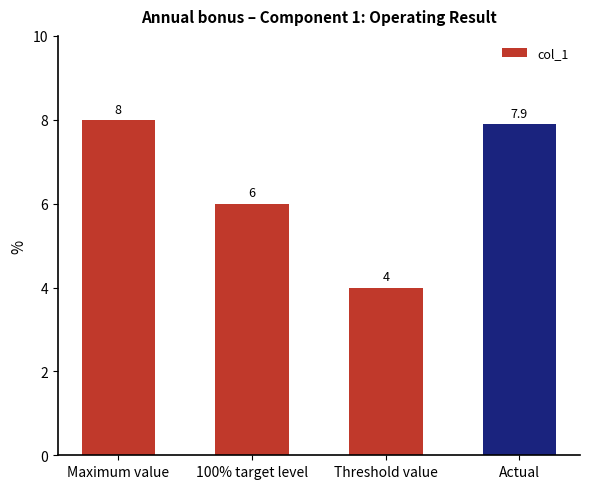

The value at Actual is 13.5. True or false?

False